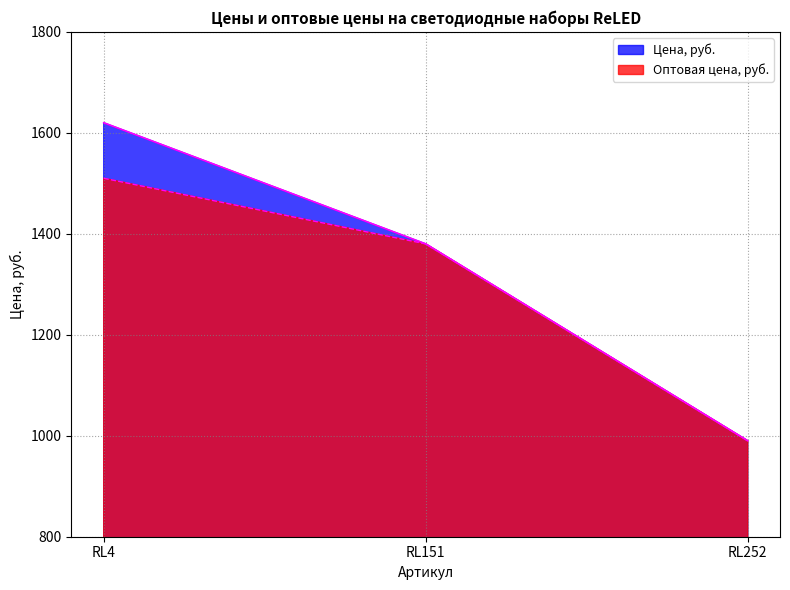

What is the sum of the Оптовая цена, руб. values at RL4 and RL252?

2500